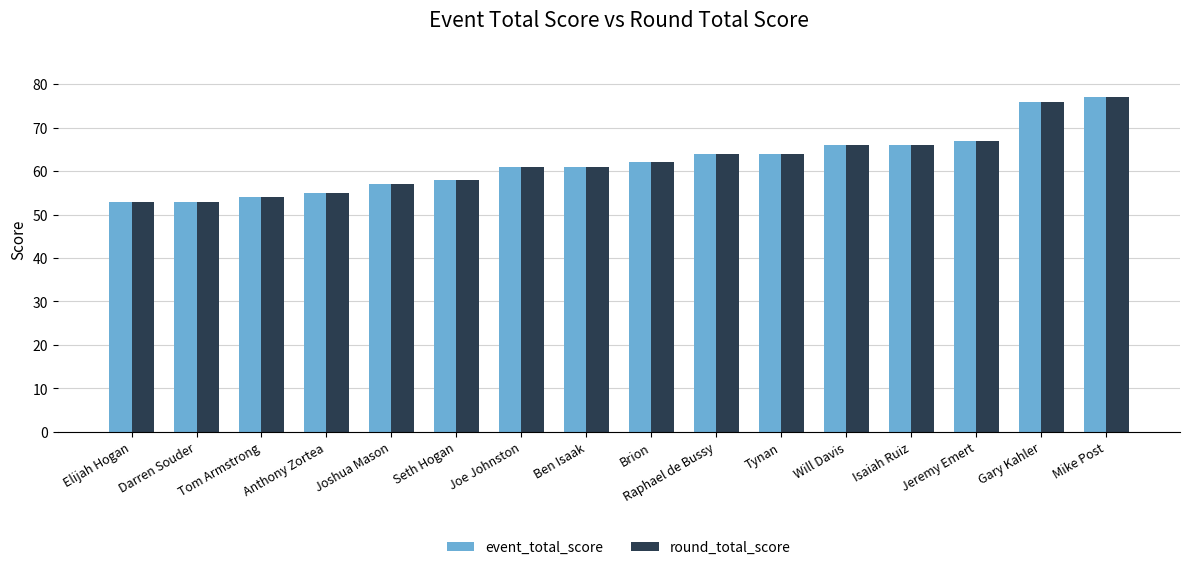

What is the lowest value of the round_total_score series?

53